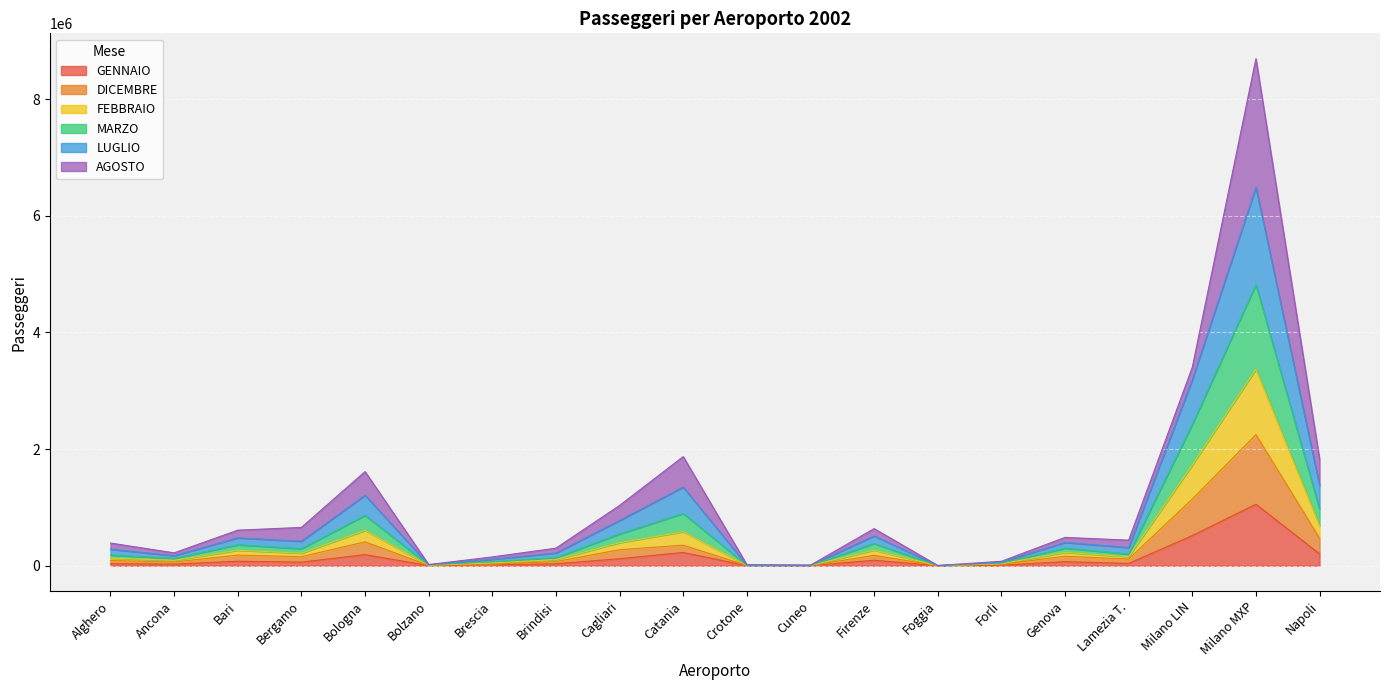

True or false: GENNAIO has a value of 516883 at Milano LIN.

True